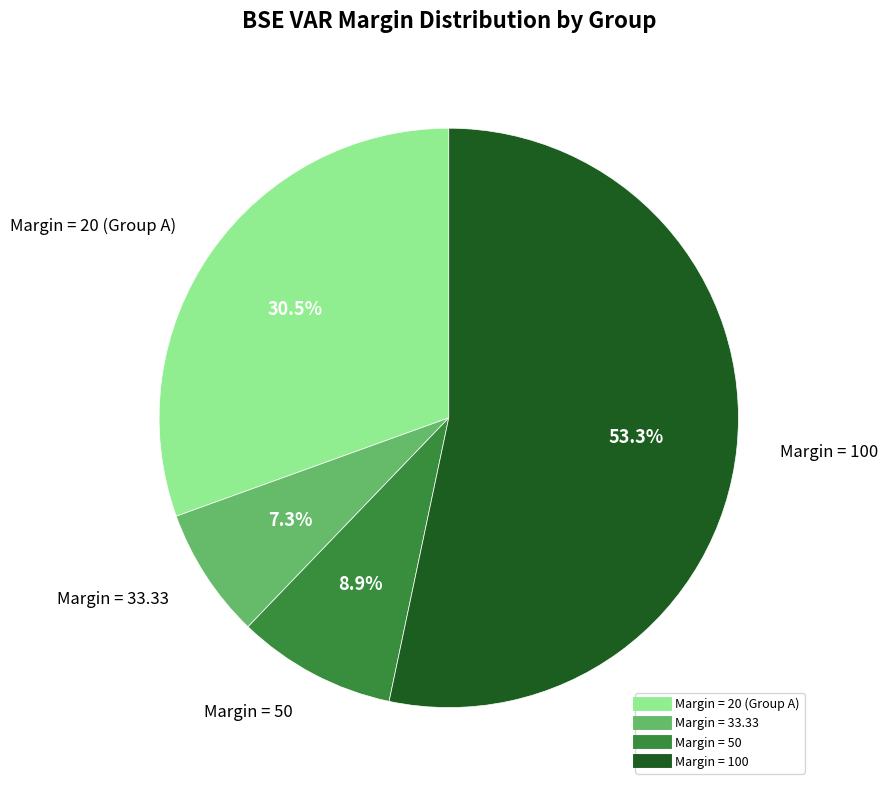

Does any single category account for the majority?

Yes